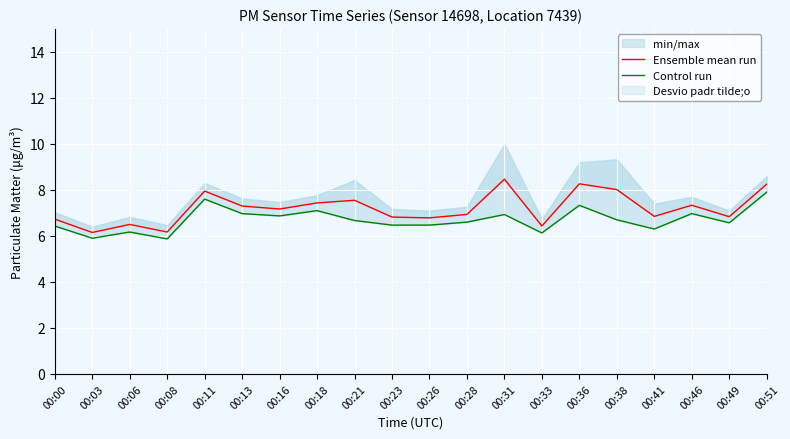

True or false: Ensemble mean run has more than 2 interior local peaks.

True